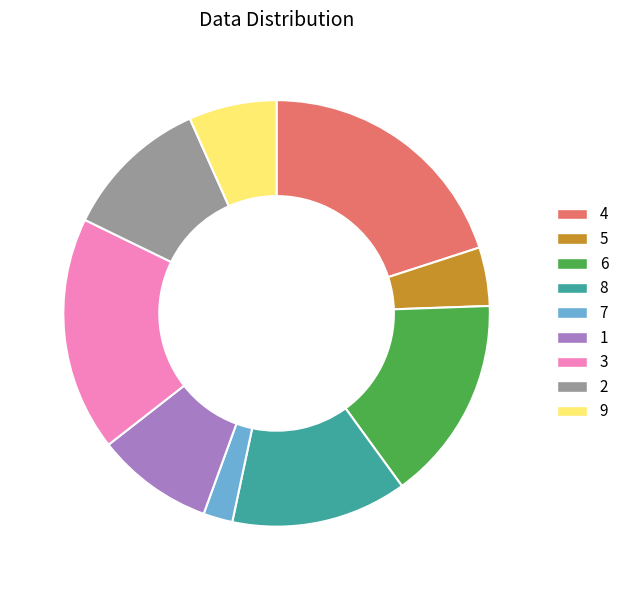

Is there any slice that represents more than half of the pie?

No